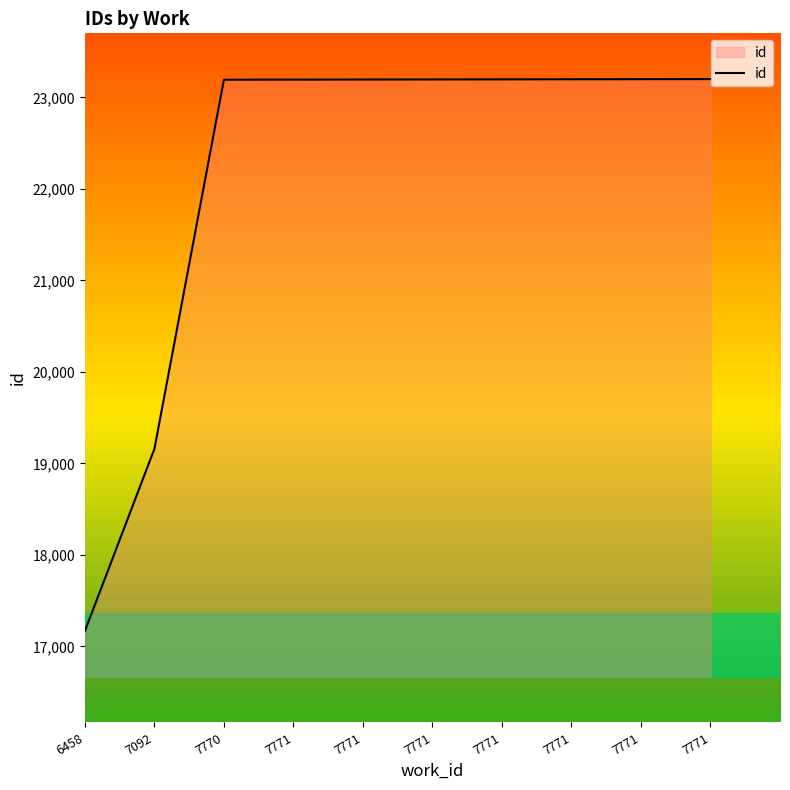

How many lines are shown in the chart?

1